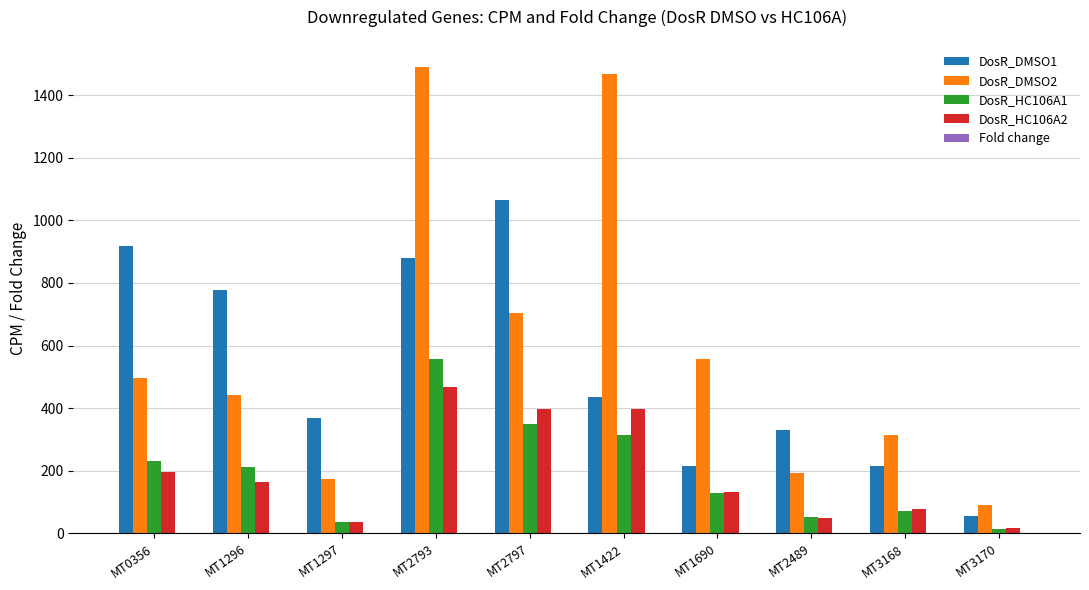

At which category is the sum across all series the highest?

MT2793